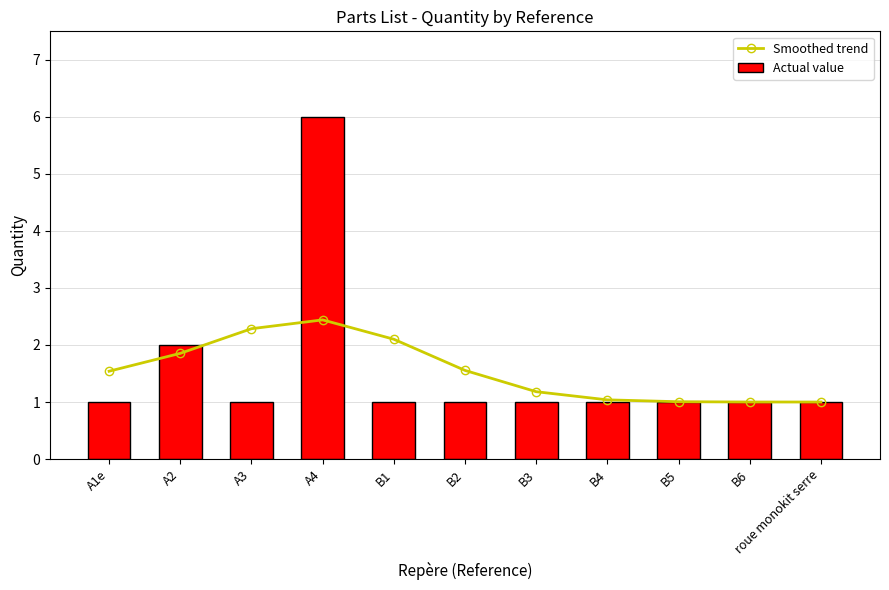

What is the sum of all Smoothed trend values?

17.0